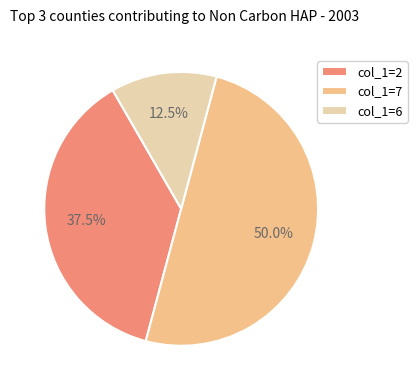

Is col_1=6 the majority of the pie?

No